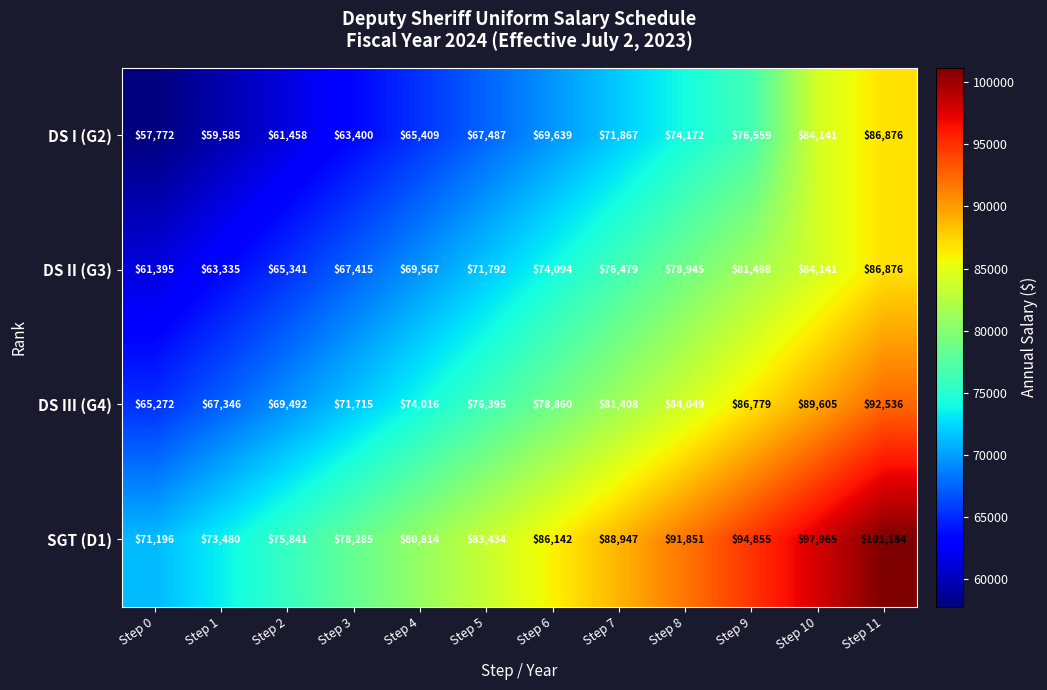

List the series in order of their overall mean, highest first.

SGT (D1), DS III (G4), DS II (G3), DS I (G2)